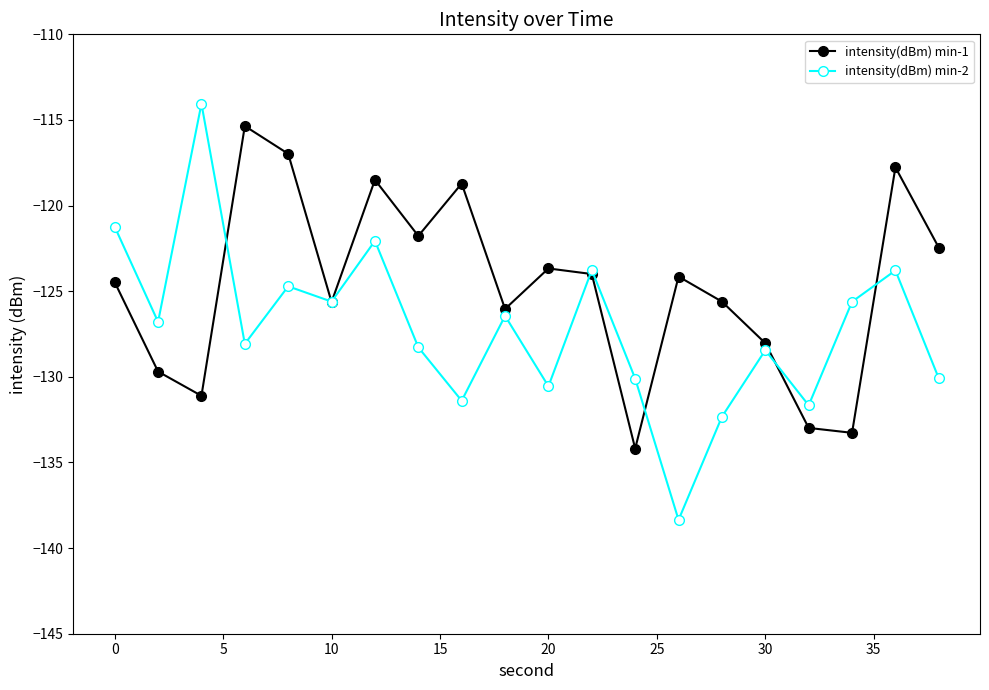

Which series has the largest total across all categories?

intensity(dBm) min-1